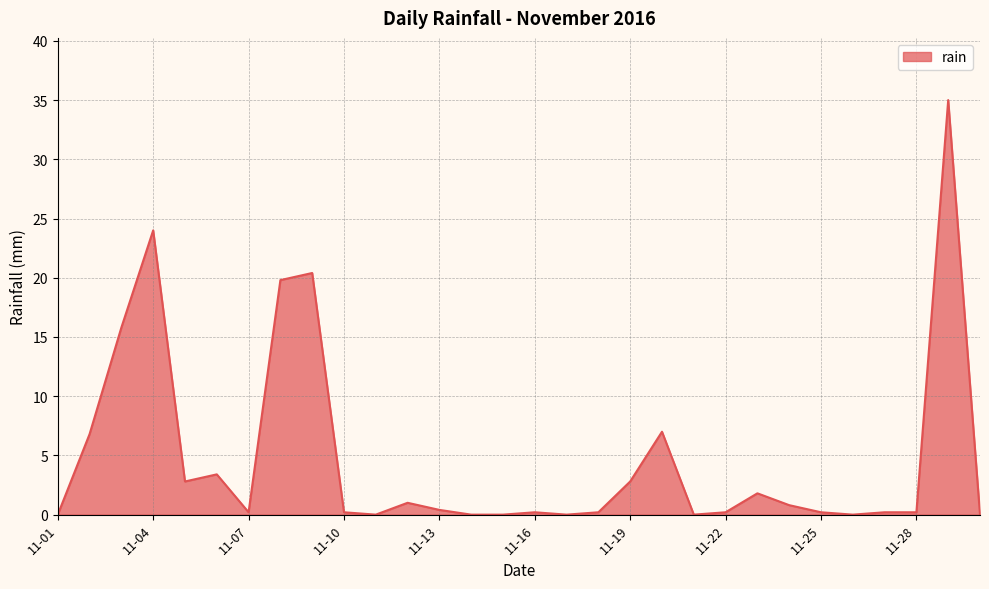

What is the difference between the maximum and minimum values?

35.0